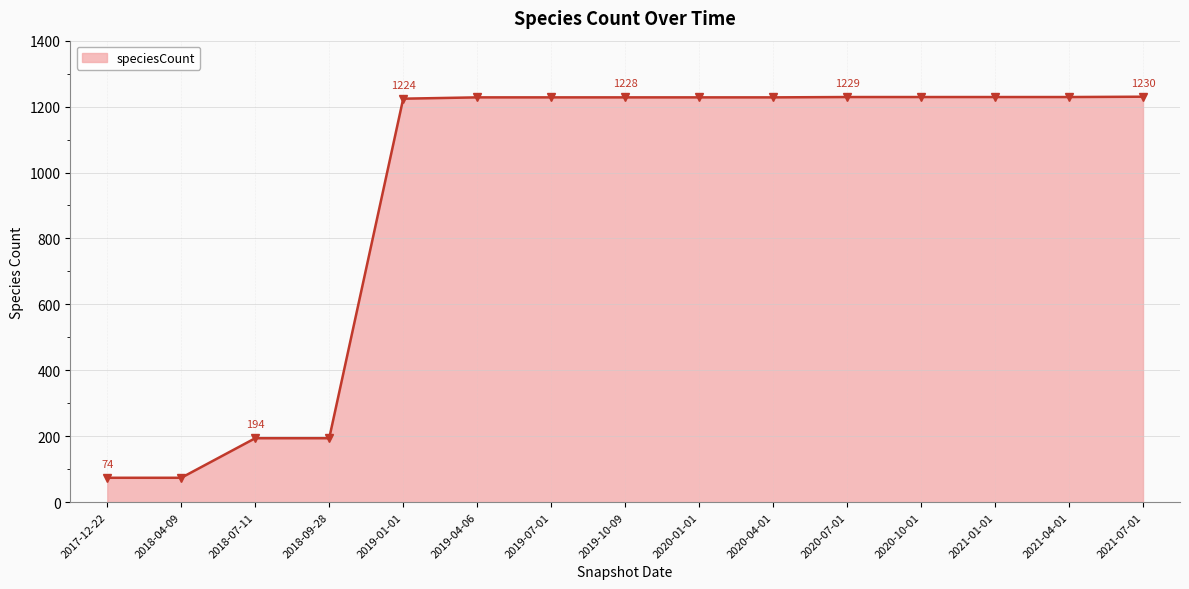

What is the value of the 9th point from the left?

1228